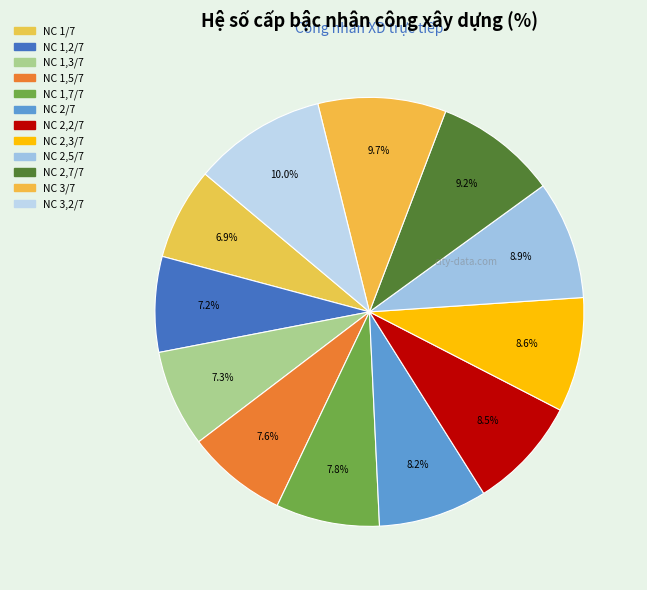

Which category has the smallest portion of the pie?

NC 1/7